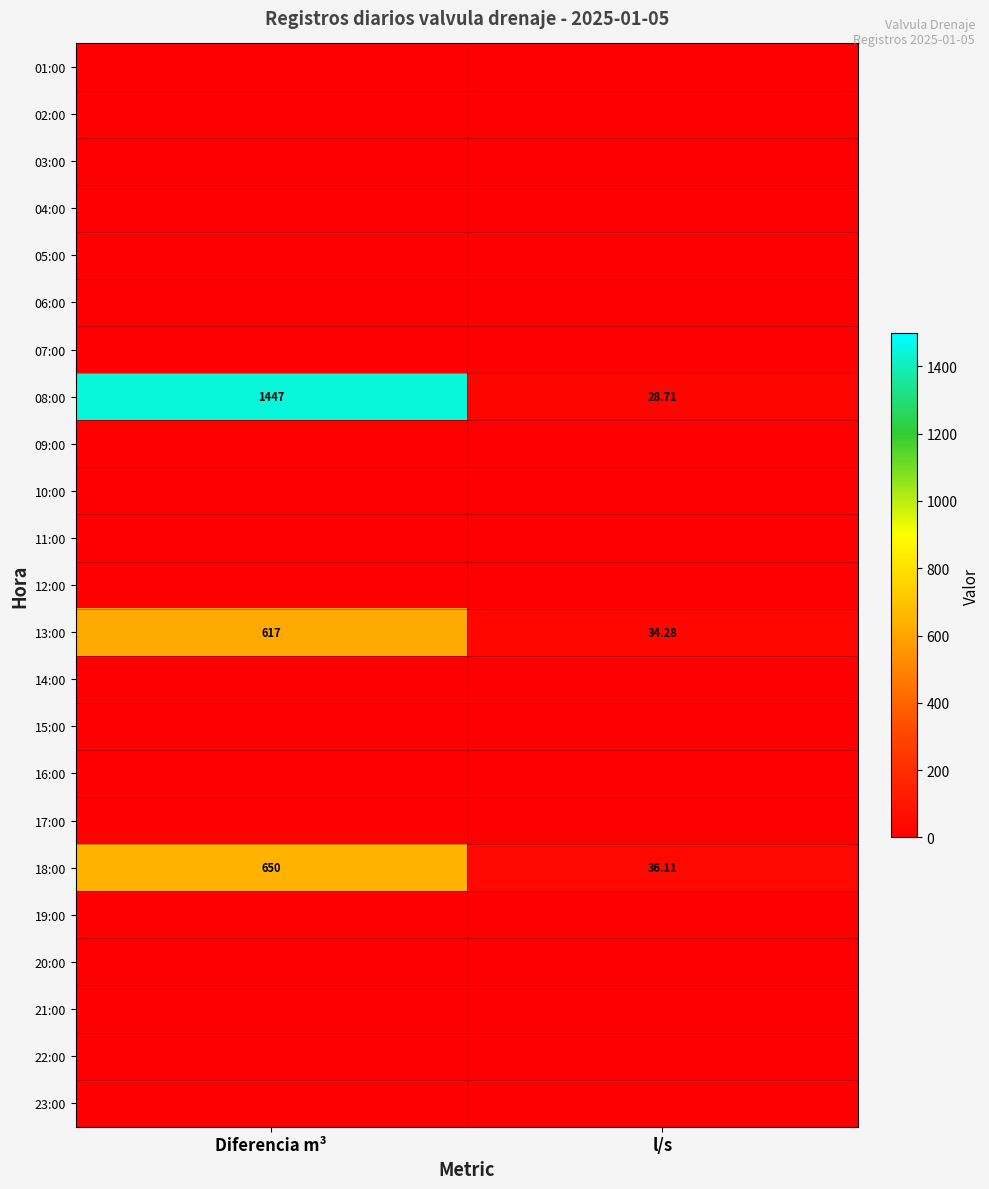

At which label does 18:00 reach its peak?

Diferencia m³